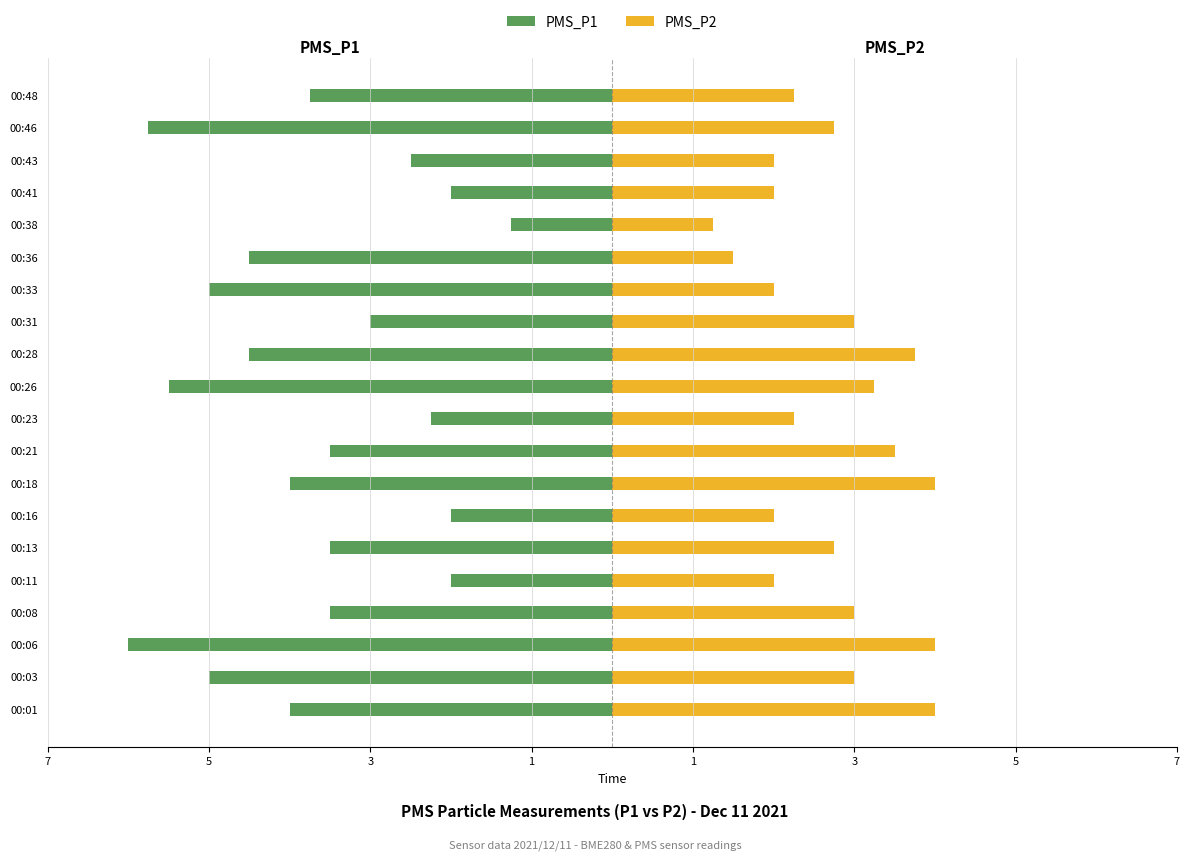

What is the sum of all PMS_P1 values?

-73.5